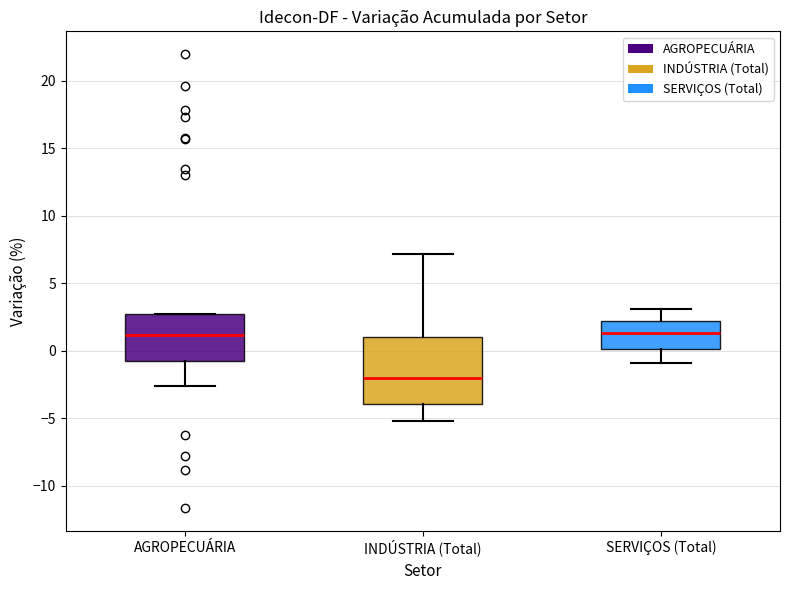

Which box is the tallest, from its lower edge to its upper edge?

INDÚSTRIA (Total)